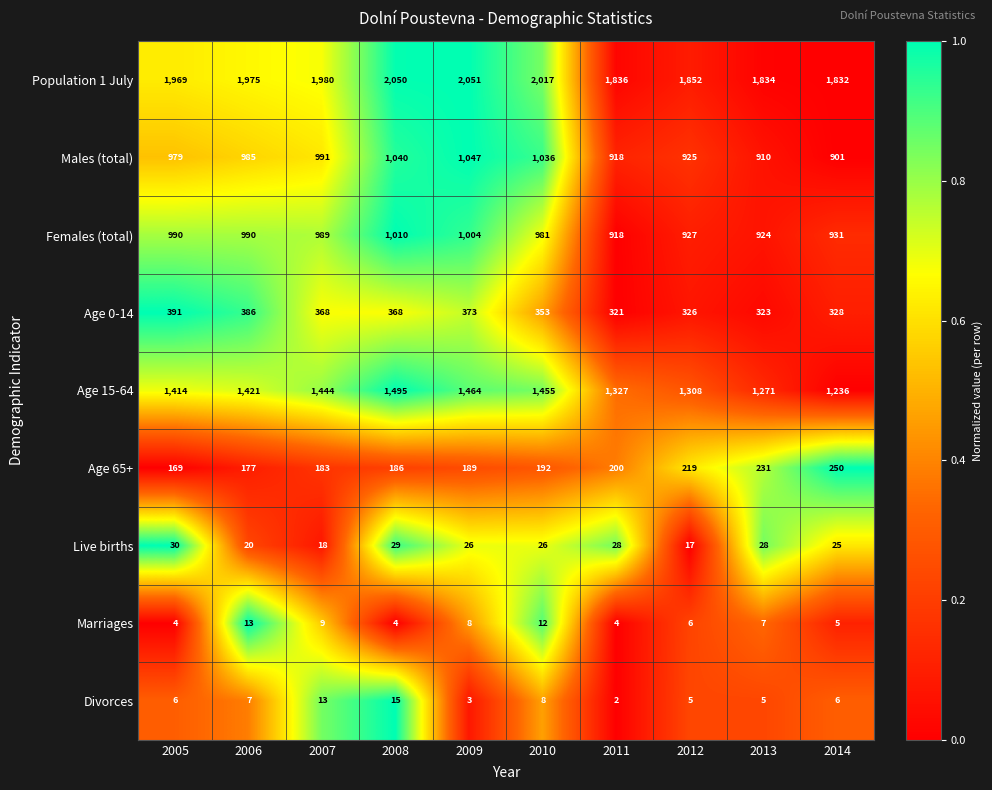

What is the difference between the maximum and minimum values in the Females (total) series?

92